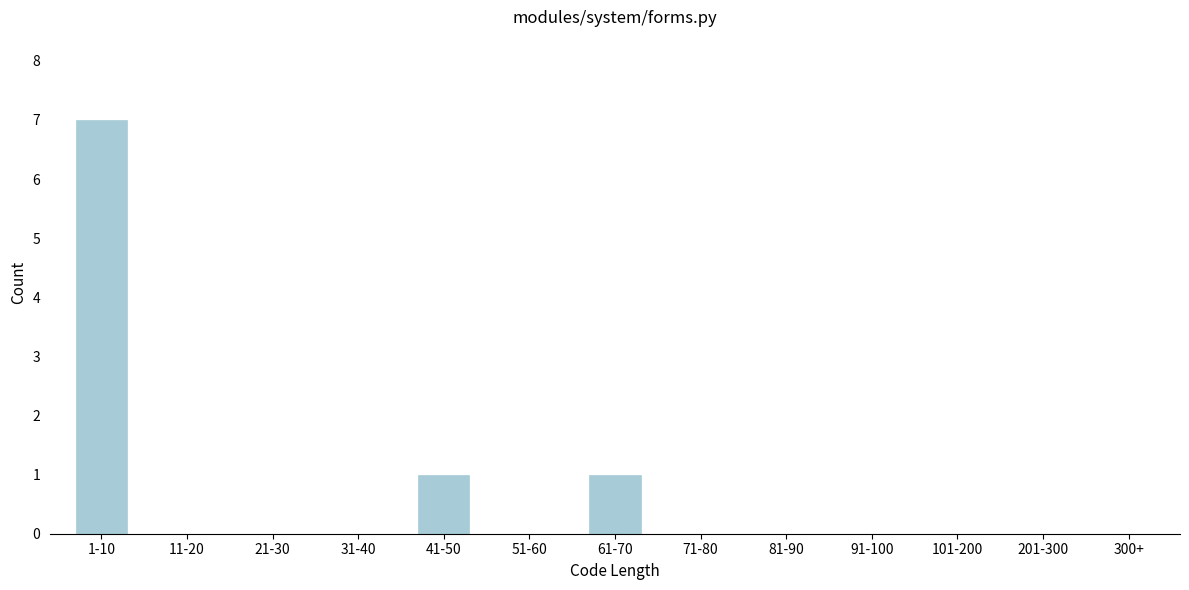

Reading right to left, list all the values displayed in this chart.

300+=0	201-300=0	101-200=0	91-100=0	81-90=0	71-80=0	61-70=1	51-60=0	41-50=1	31-40=0	21-30=0	11-20=0	1-10=7